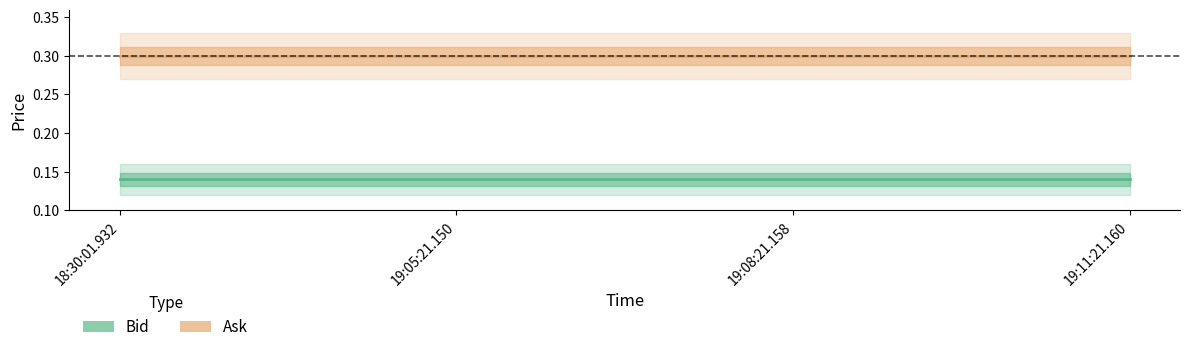

List the labels in order of Bid value, smallest first.

18:30:01.932, 19:05:21.150, 19:08:21.158, 19:11:21.160